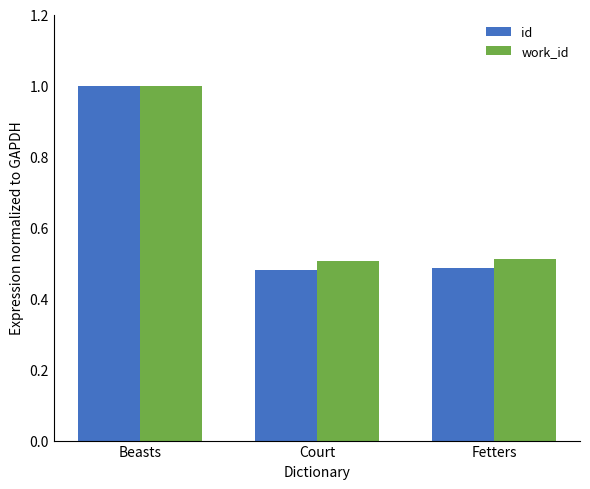

Is the value of id at Fetters greater than the value of work_id at Fetters?

No